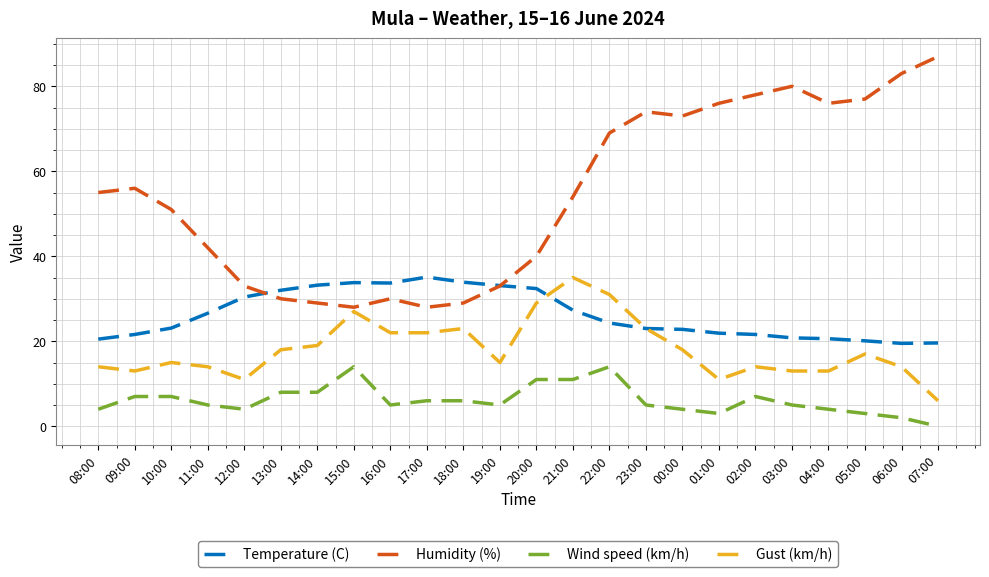

Which series has the largest total across all categories?

Humidity (%)